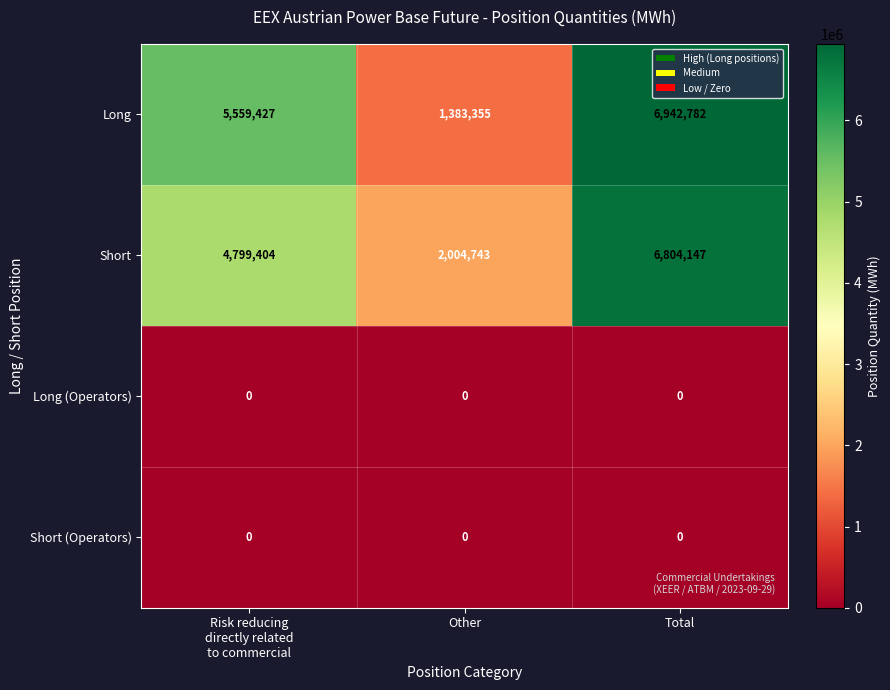

Which series has the largest range (max minus min)?

Long